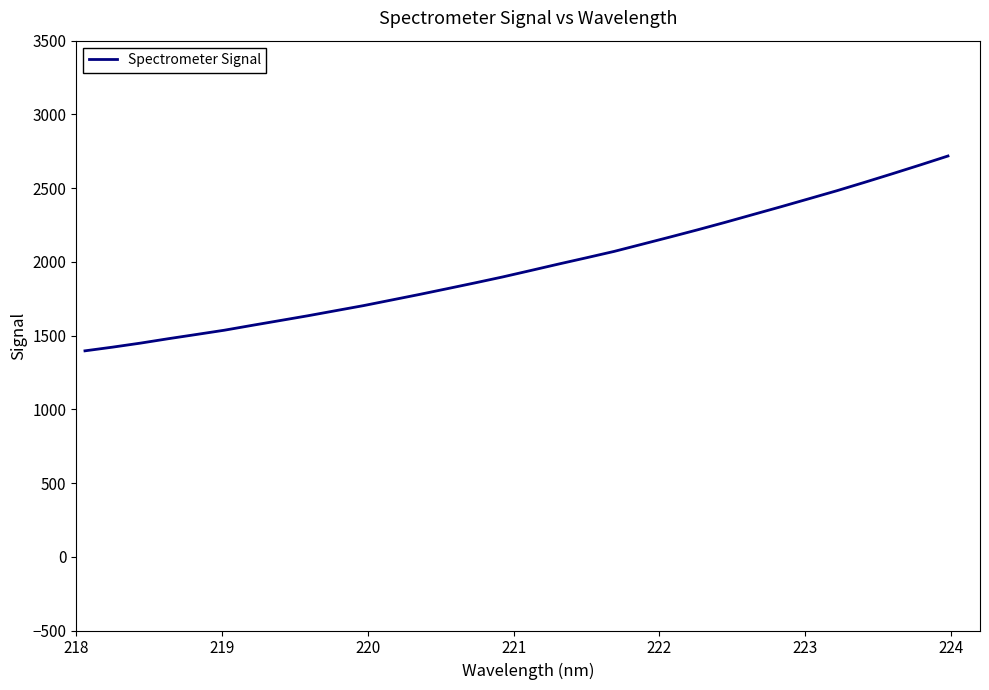

What is the minimum value shown in the chart?

1396.6